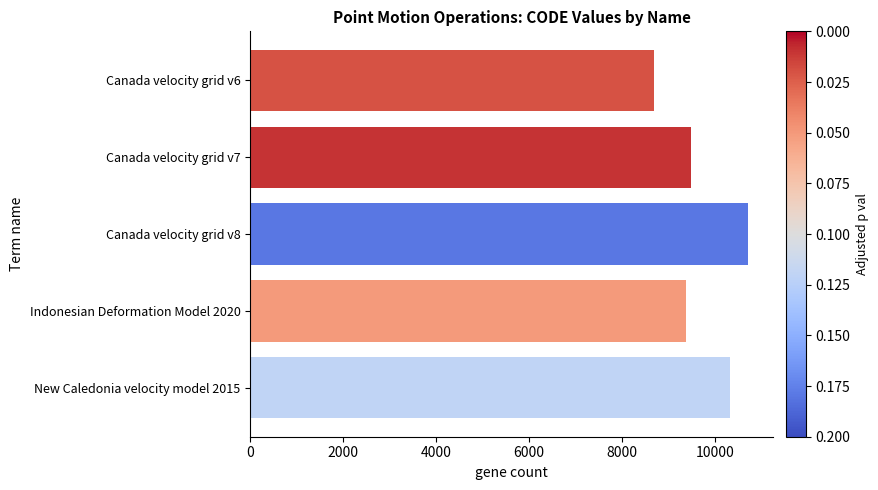

How many bars are there in total?

5